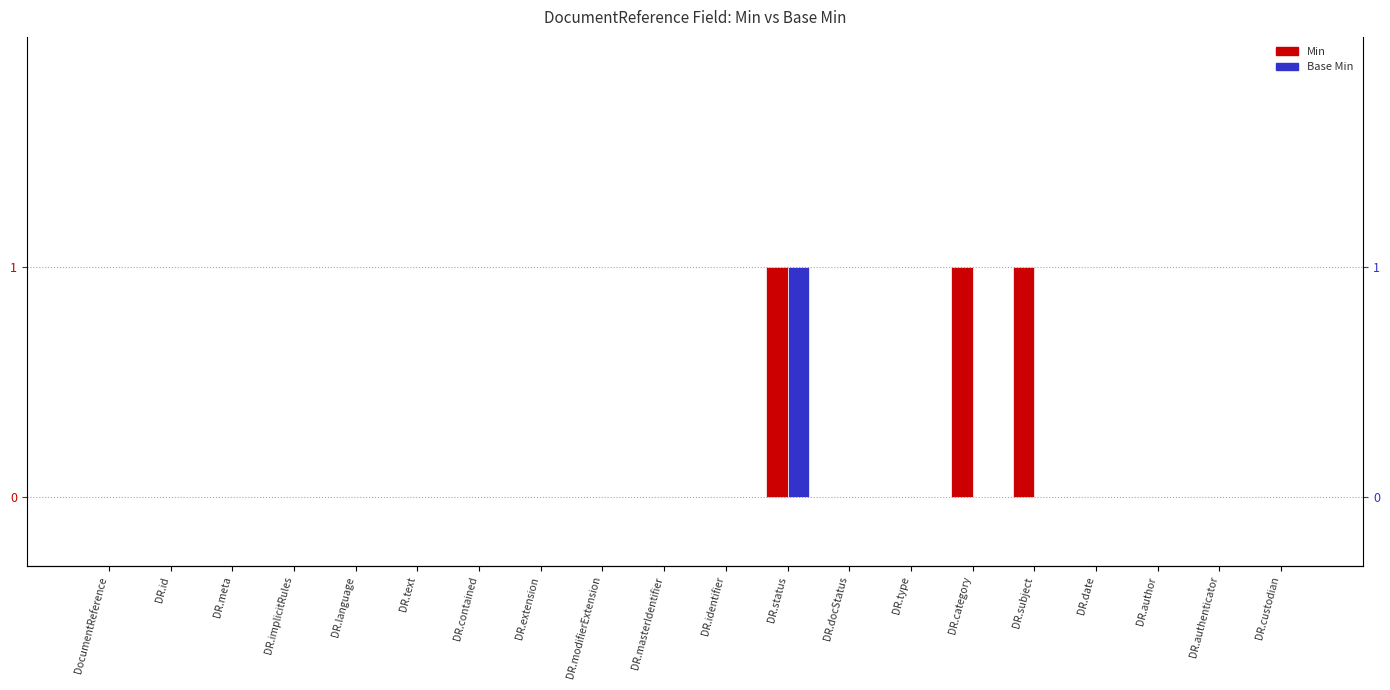

What is the difference between the second highest and minimum values in the Min series?

1